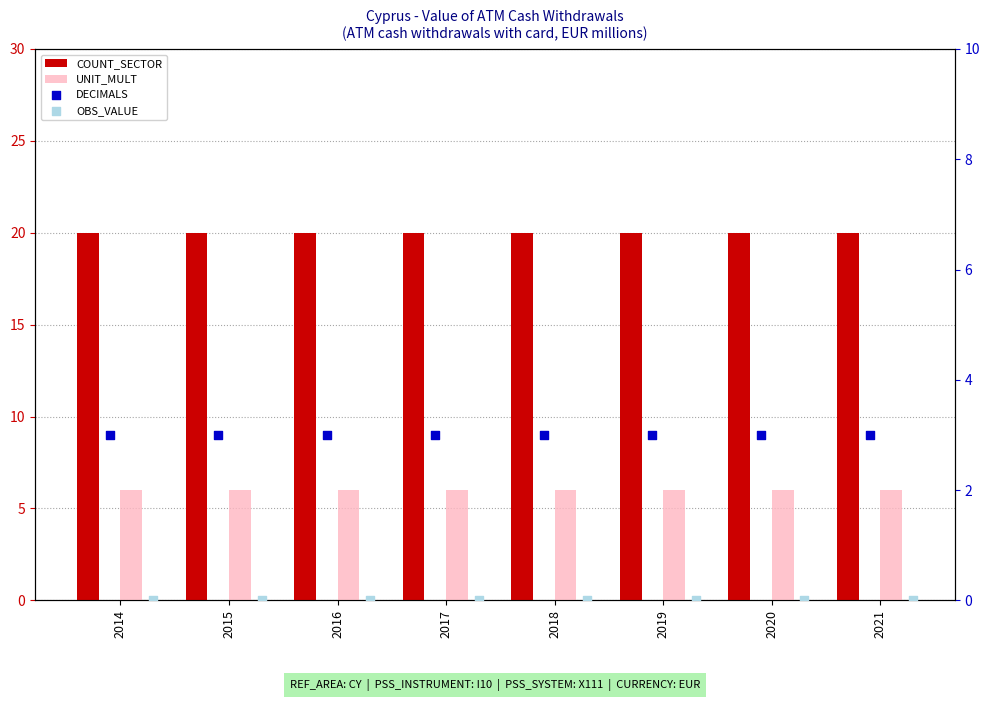

Which series contains the highest Y value?

COUNT_SECTOR